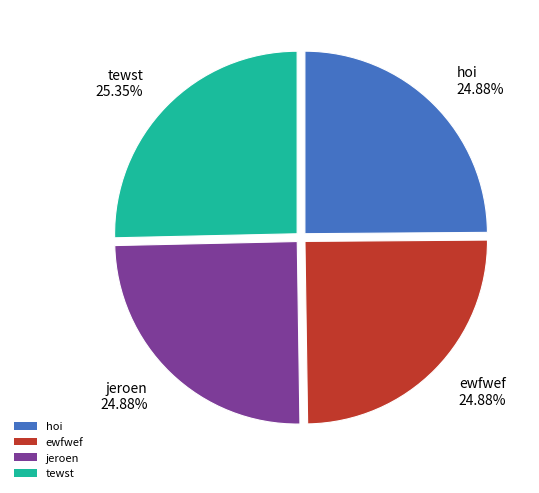

True or false: ewfwef accounts for 38% of the total.

False